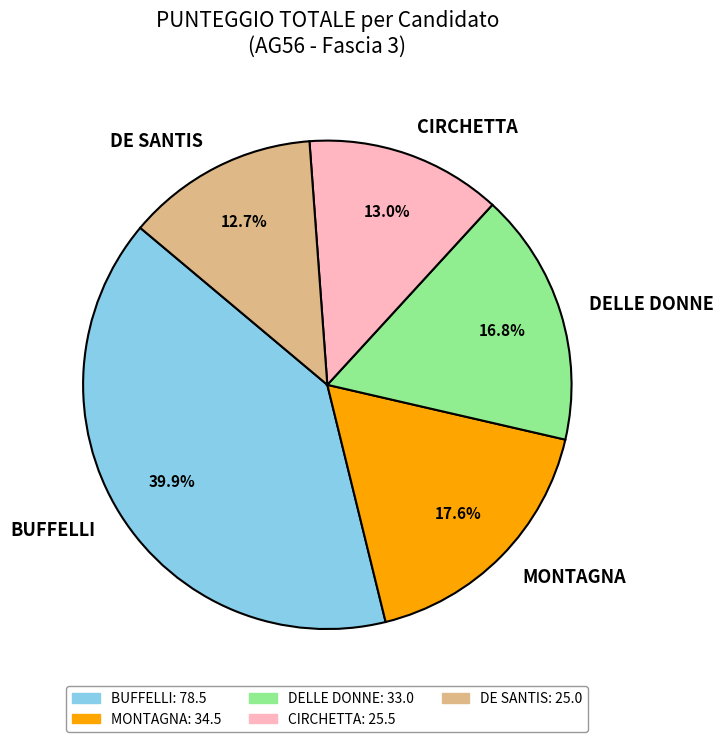

Combined, do MONTAGNA and BUFFELLI account for over 50%?

Yes